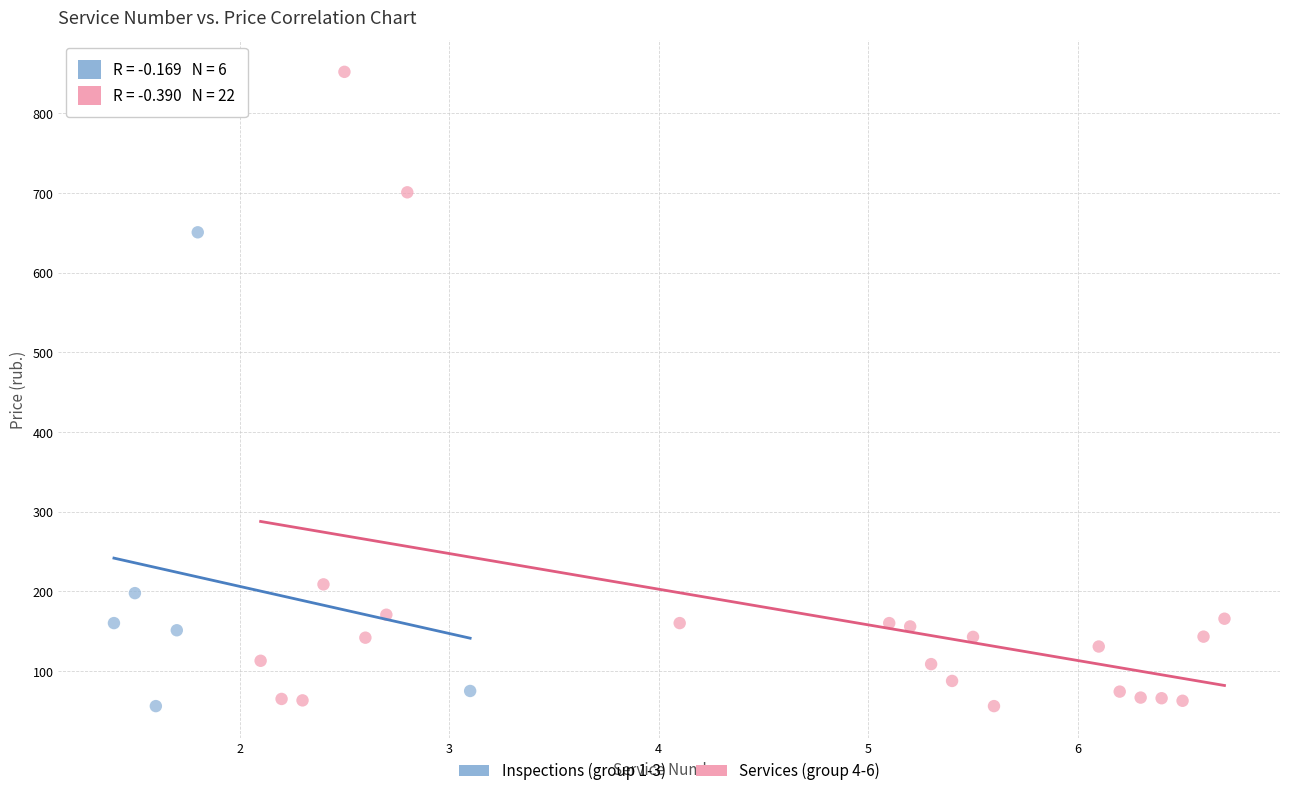

Which series contains the highest Y value?

Services (group 4-6)